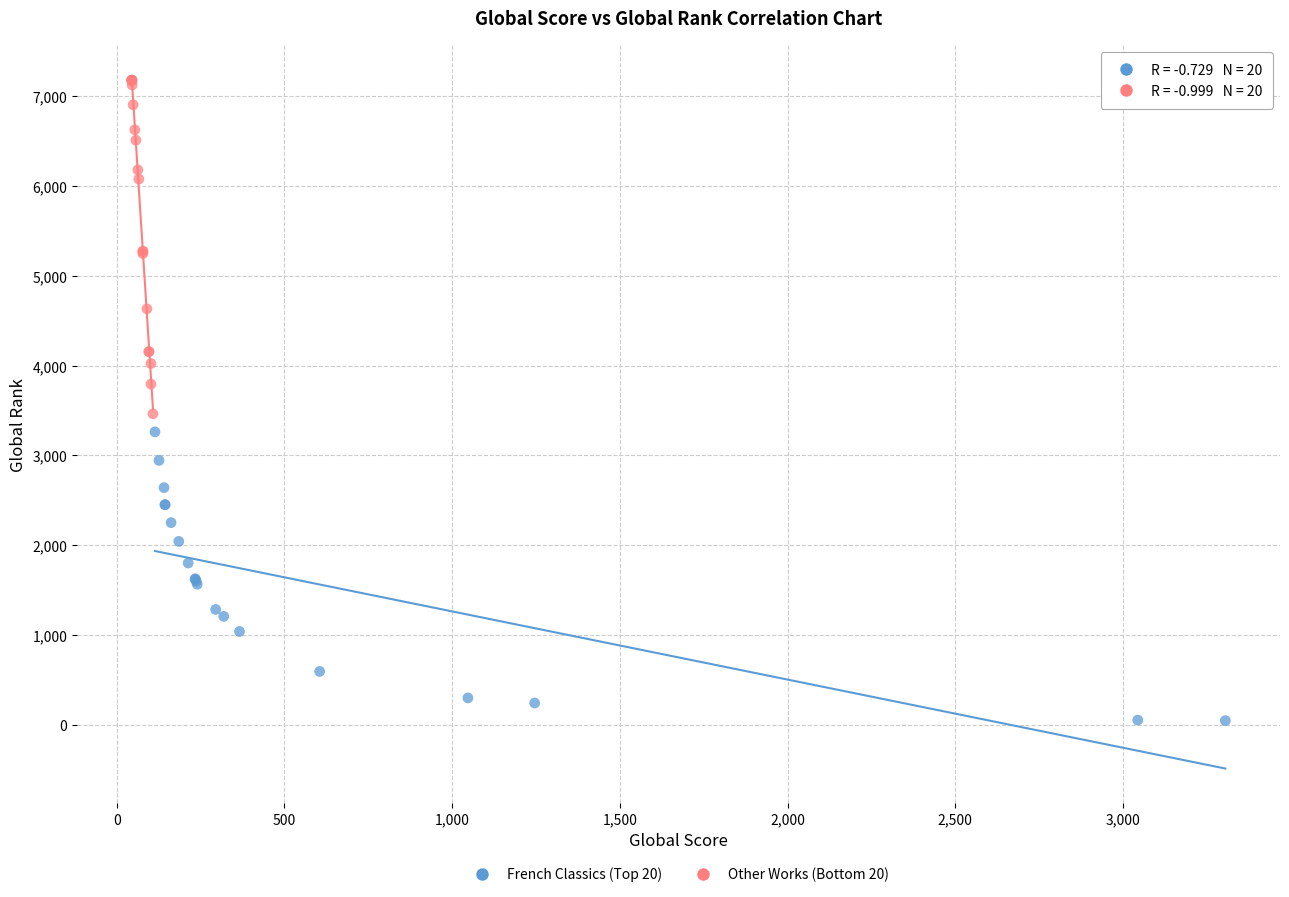

Which series reaches the minimum Y coordinate?

French Classics (Top 20)